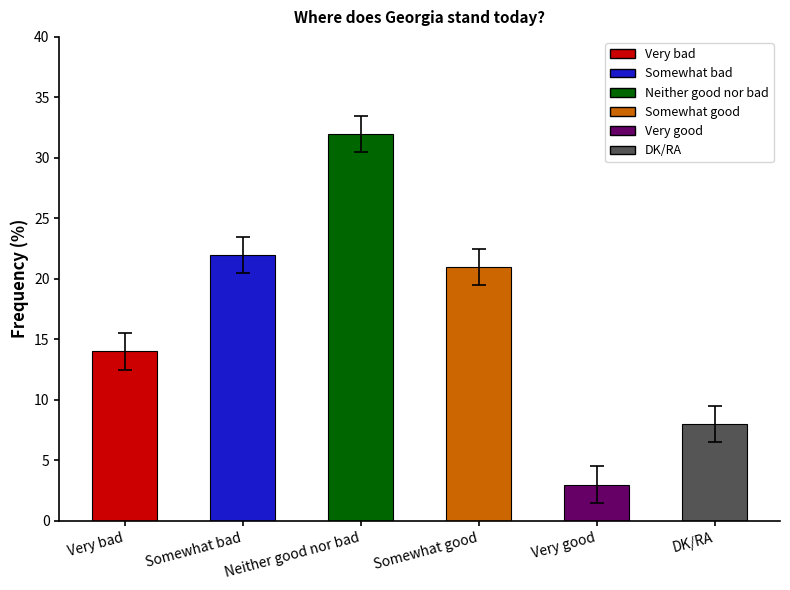

Which category has the lowest value across all series?

Very good